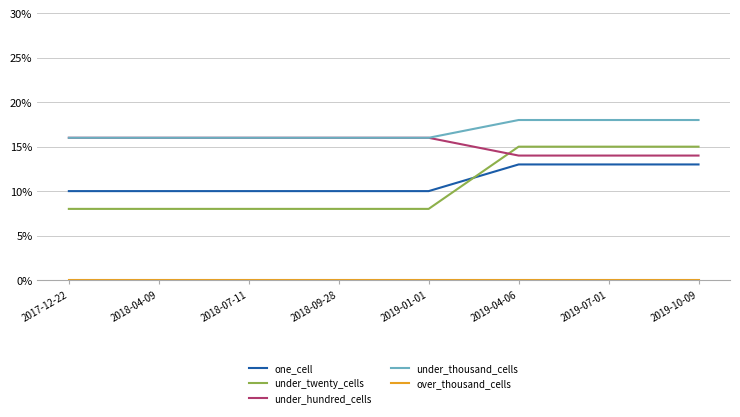

Is the value of one_cell at 2018-07-11 greater than the value of under_hundred_cells at 2019-01-01?

No